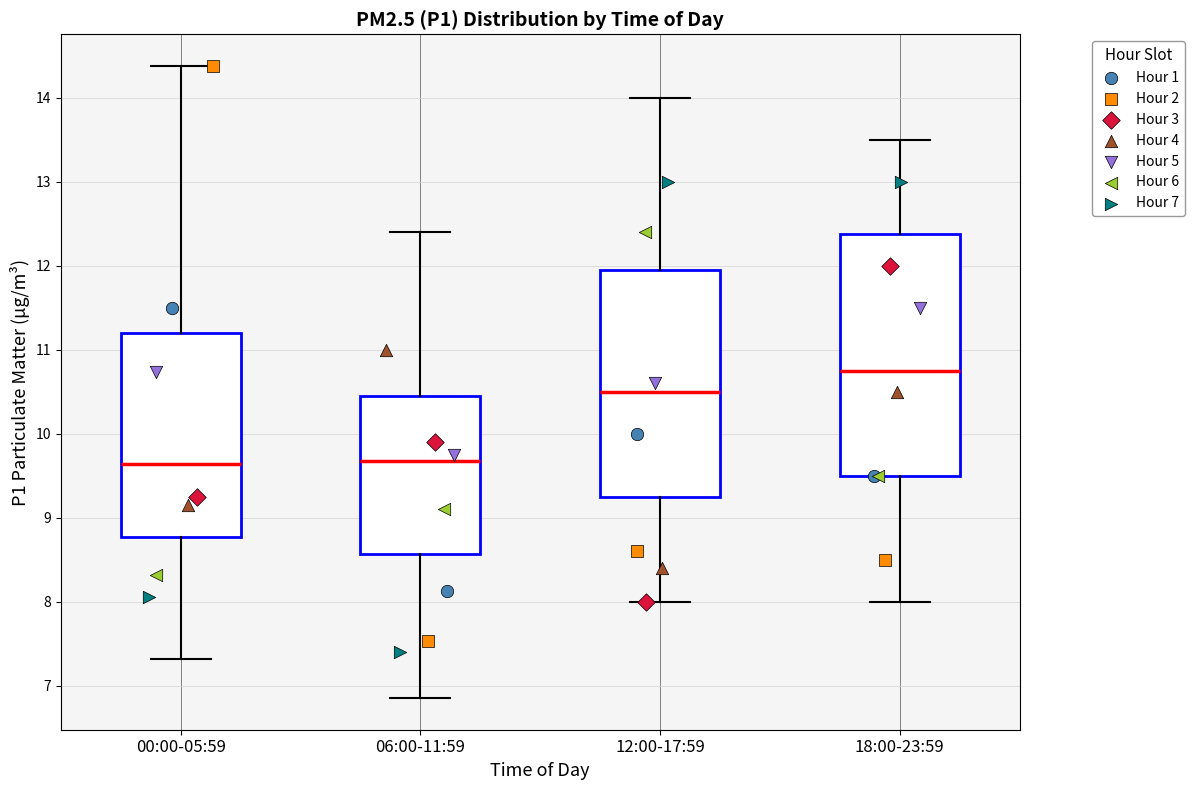

Where does the upper whisker of the box for 06:00-11:59 end on the y-axis? The values are not printed on the chart, so give them approximately, as read against the axis.

12.4